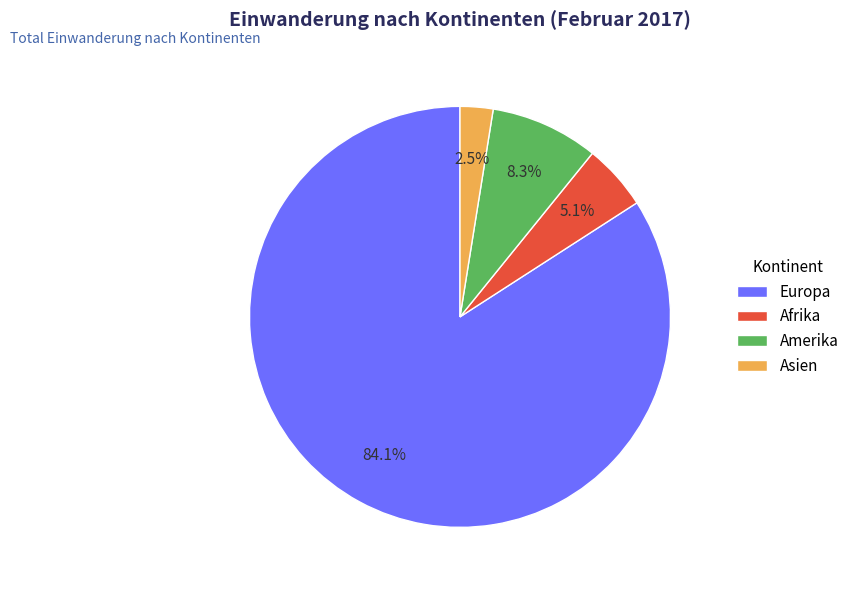

Which slice is the largest?

Europa